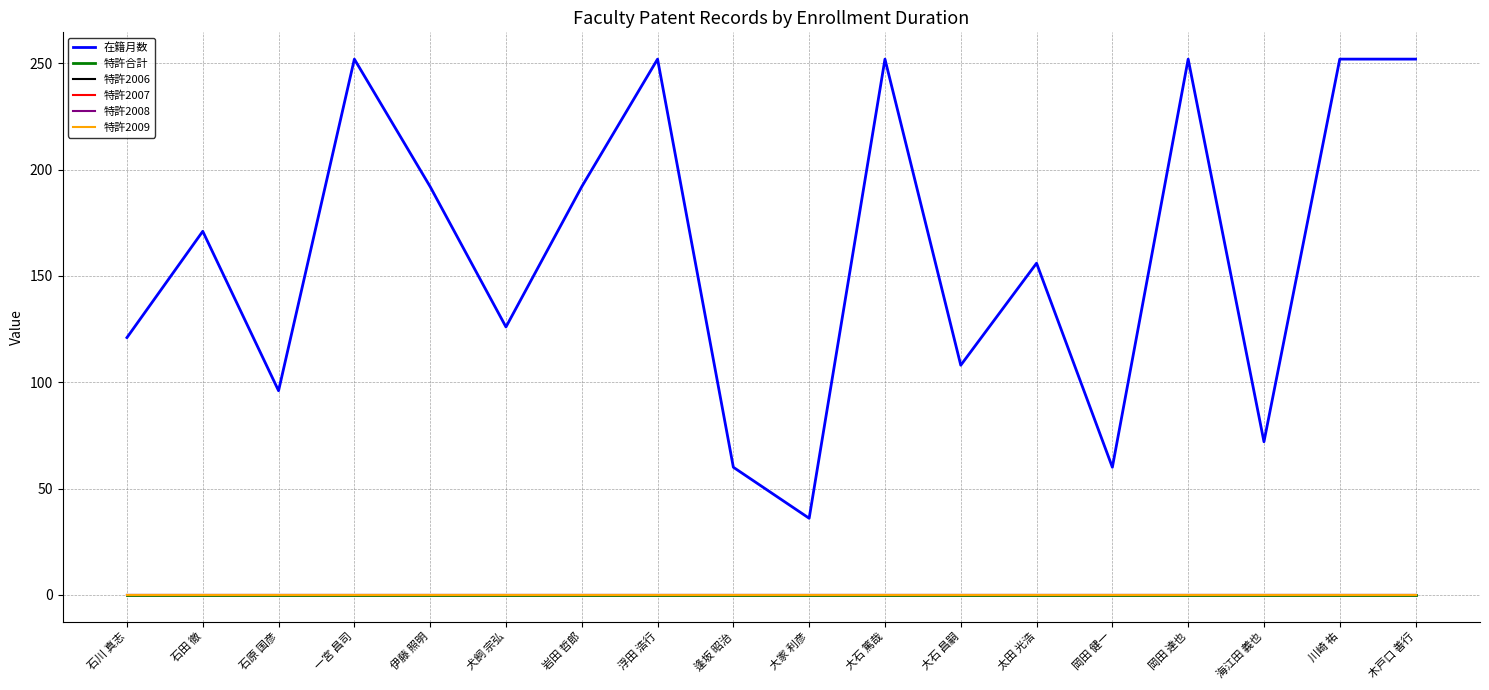

Reading left to right, what are all the values shown in this chart?

在籍月数: 121	171	96	252	192	126	192	252	60	36	252	108	156	60	252	72	252	252
特許合計: 0	0	0	0	0	0	0	0	0	0	0	0	0	0	0	0	0	0
特許2006: 0	0	0	0	0	0	0	0	0	0	0	0	0	0	0	0	0	0
特許2007: 0	0	0	0	0	0	0	0	0	0	0	0	0	0	0	0	0	0
特許2008: 0	0	0	0	0	0	0	0	0	0	0	0	0	0	0	0	0	0
特許2009: 0	0	0	0	0	0	0	0	0	0	0	0	0	0	0	0	0	0